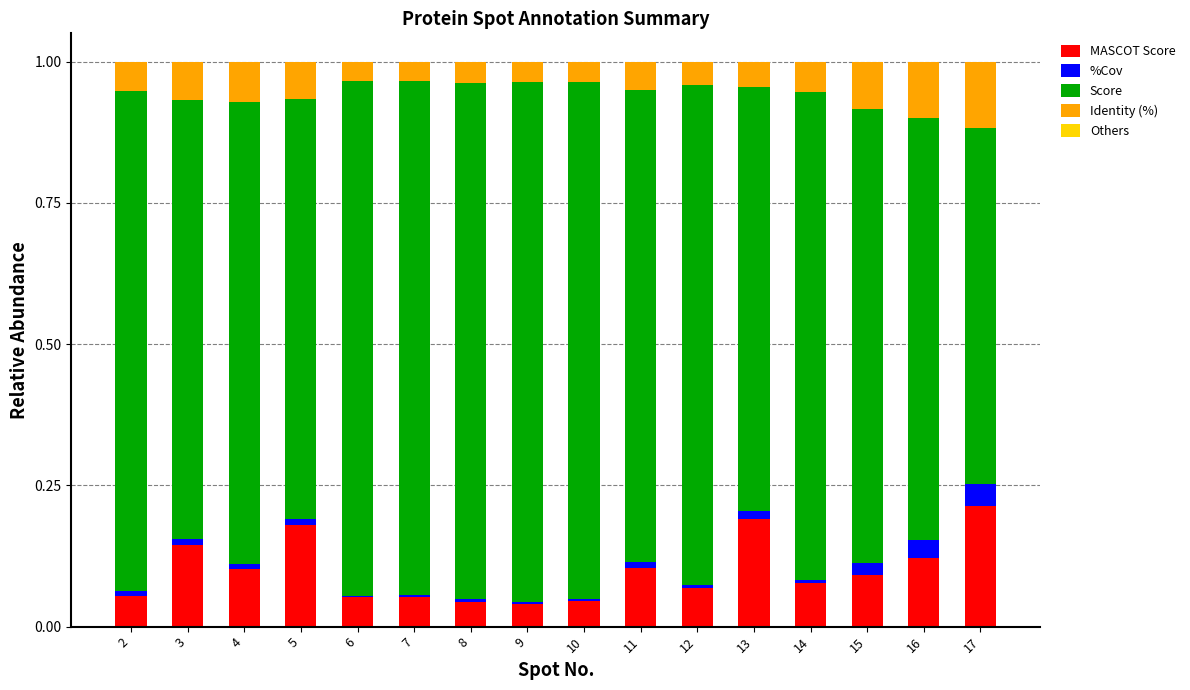

List the labels in order of MASCOT Score value, largest first.

17, 13, 5, 3, 16, 11, 4, 15, 14, 12, 2, 6, 7, 10, 8, 9